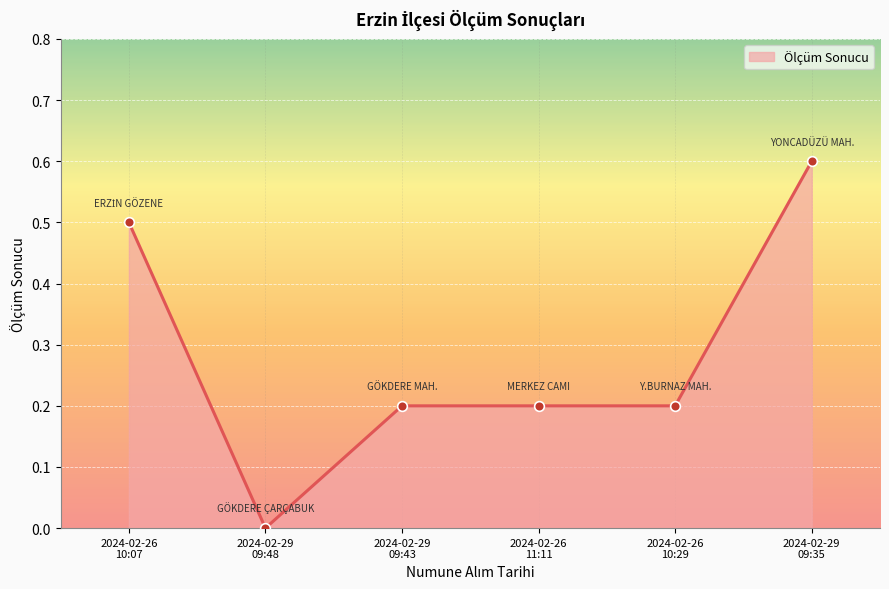

True or false: the data shows 0.6 at 2024-02-29
09:35.

True